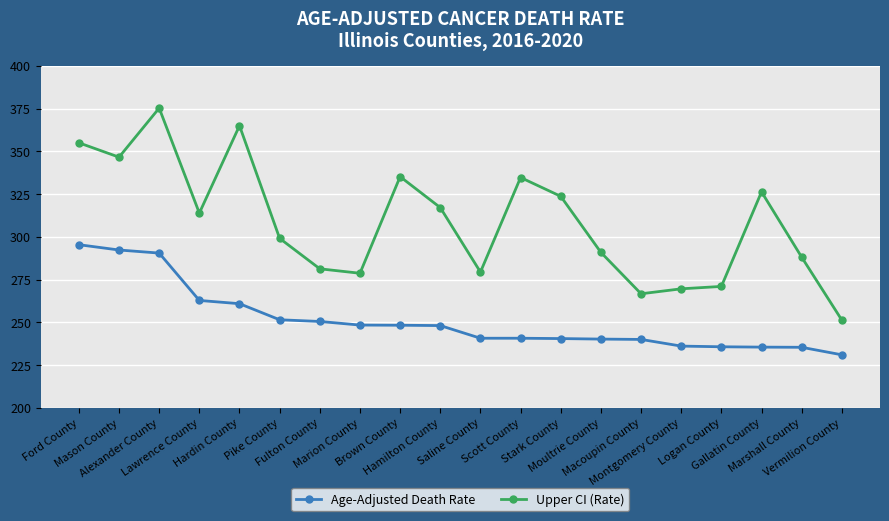

True or false: Upper CI (Rate) and Age-Adjusted Death Rate cross at least once.

False